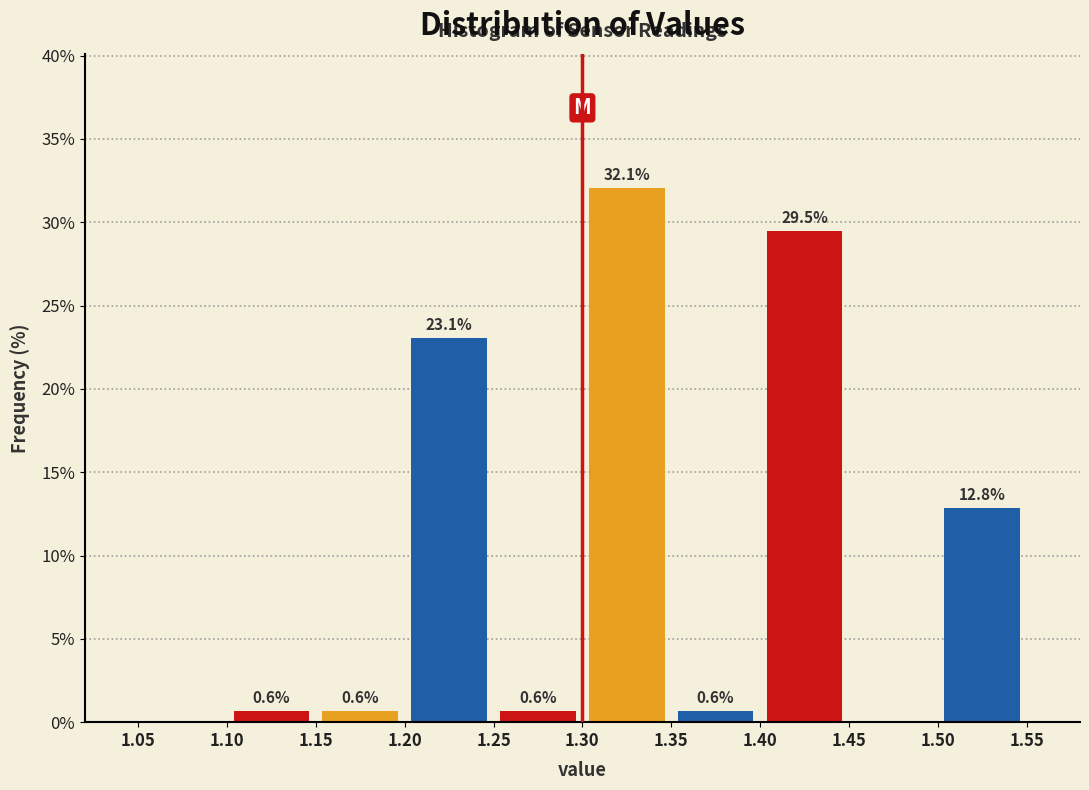

Over which range of the x-axis is the bar tallest?

1.30 to 1.35